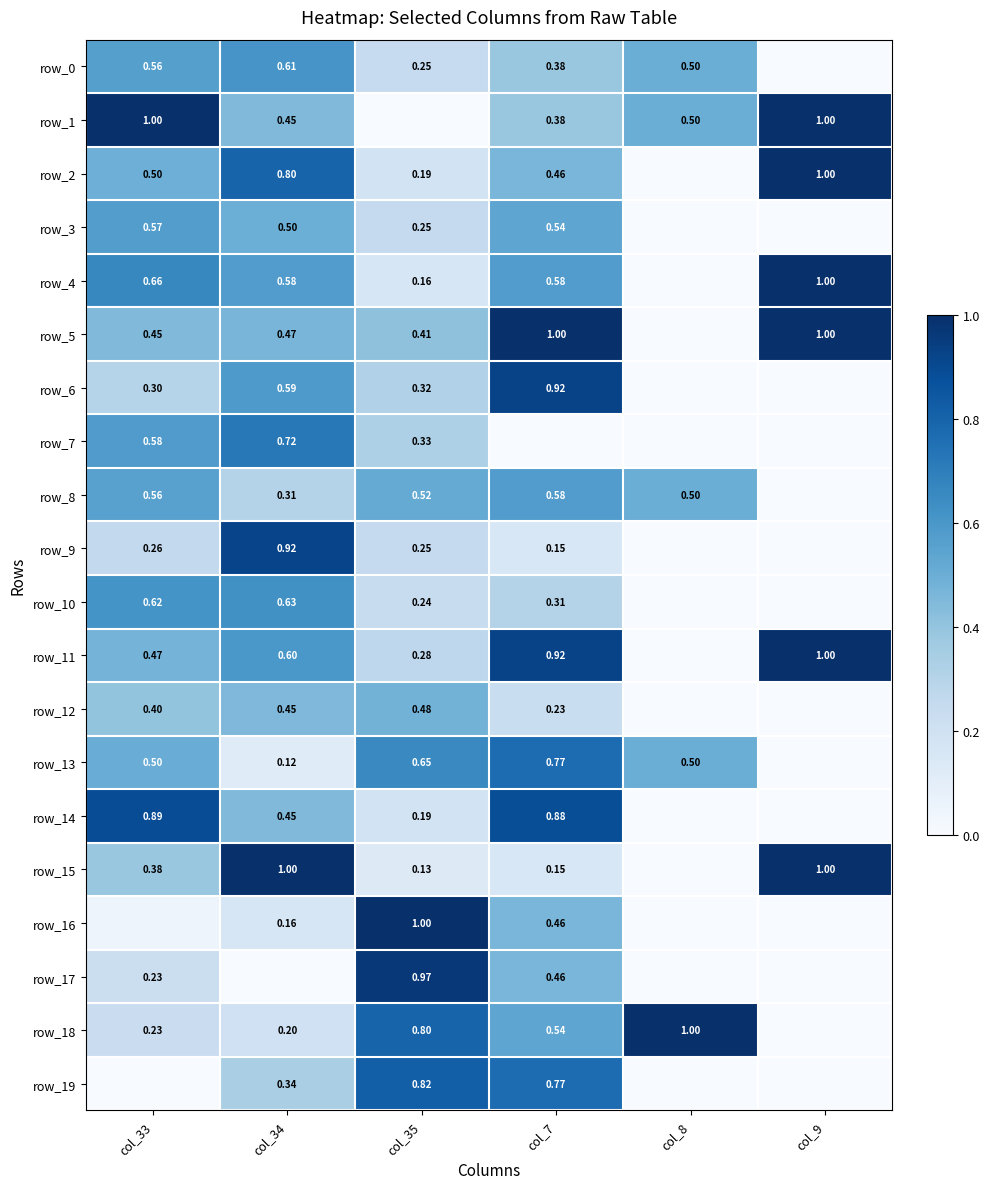

What is the sum of the row_2 values at col_33 and col_8?

0.5